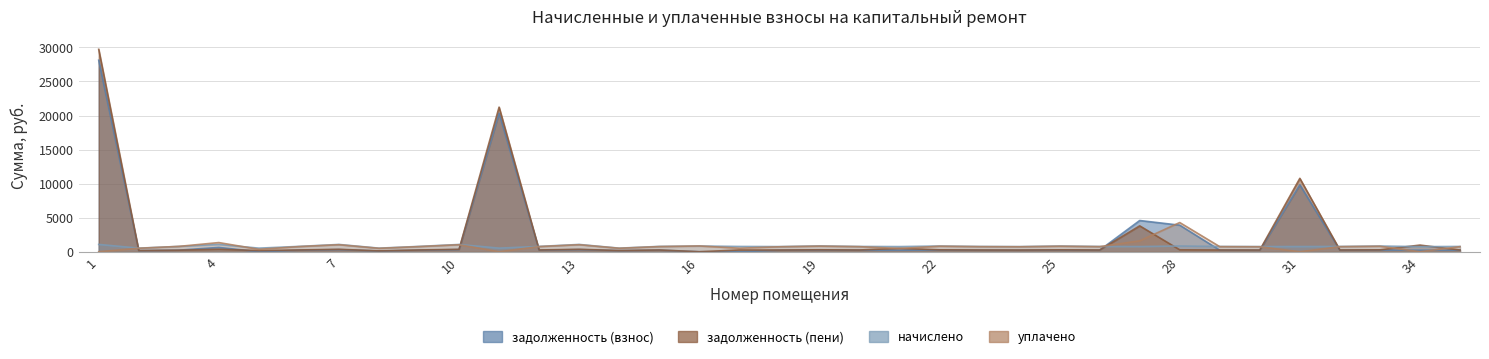

How many times do начислено and задолженность (пени) cross each other?

9